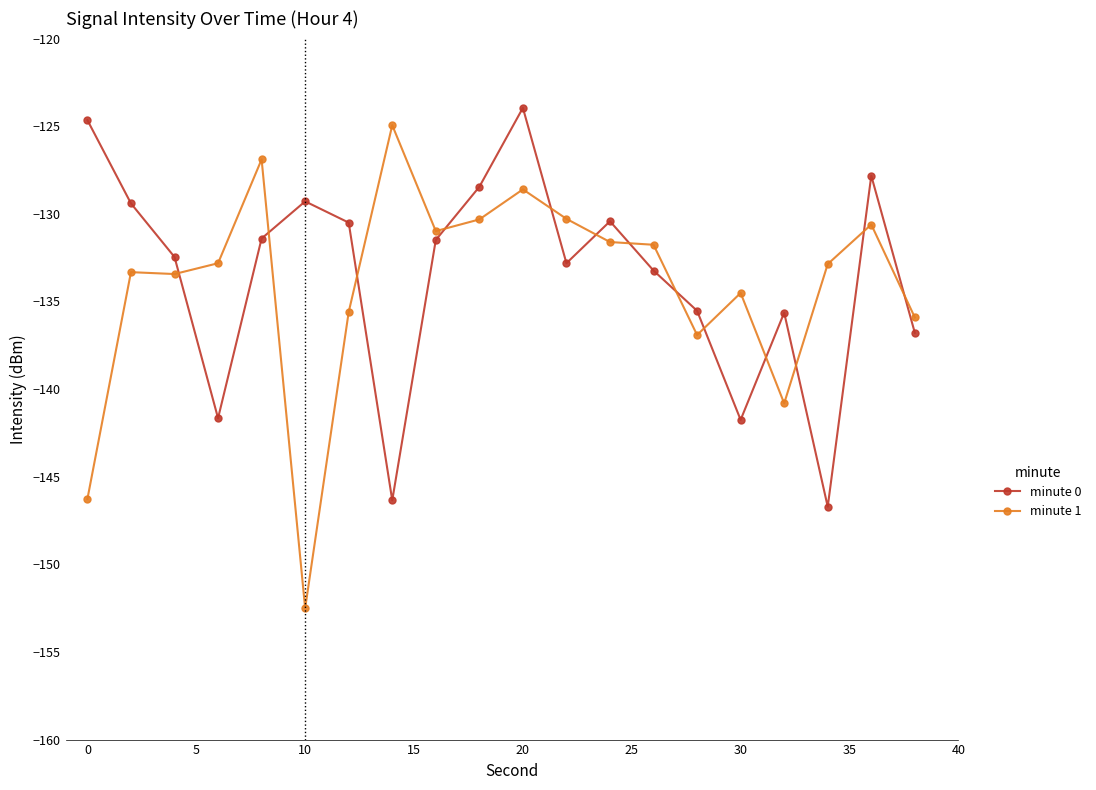

Is this an area chart (filled region under the line)?

No